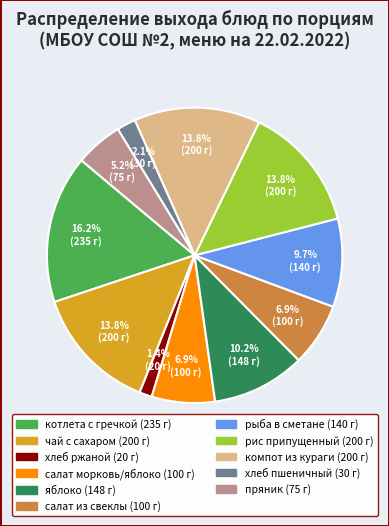

Does any single category account for the majority?

No